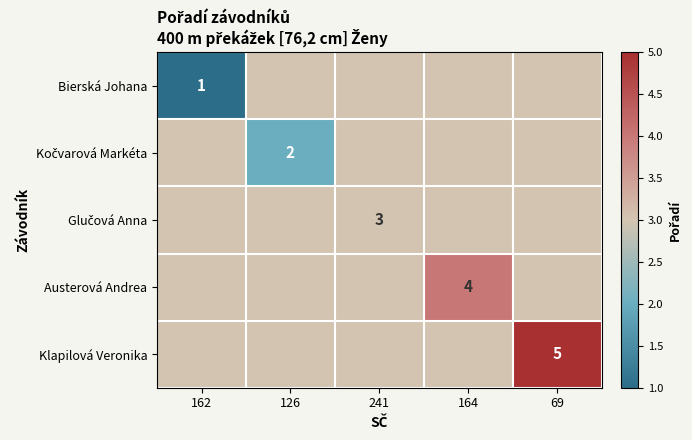

The Austerová Andrea series shows 4 at 164. True or false?

True